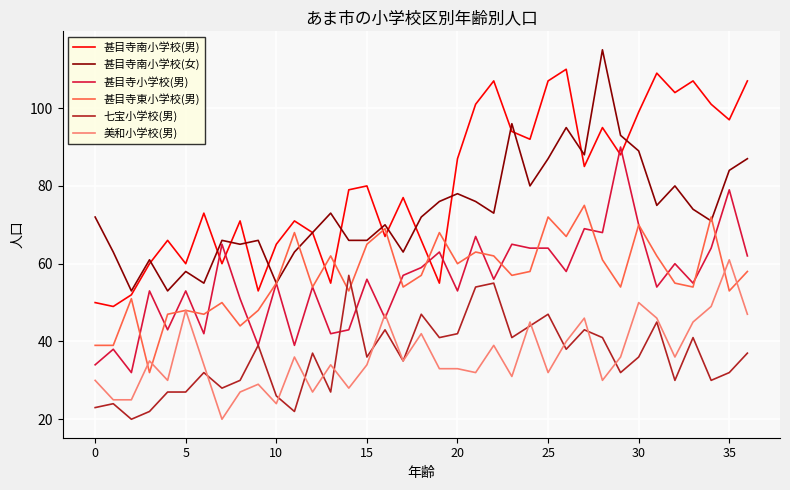

Reading left to right, transcribe all the data shown in this chart.

甚目寺南小学校(男): 50	49	52	60	66	60	73	60	71	53	65	71	68	55	79	80	67	77	66	55	87	101	107	94	92	107	110	85	95	88	99	109	104	107	101	97	107
甚目寺南小学校(女): 72	63	53	61	53	58	55	66	65	66	55	63	68	73	66	66	70	63	72	76	78	76	73	96	80	87	95	88	115	93	89	75	80	74	71	84	87
甚目寺小学校(男): 34	38	32	53	43	53	42	65	51	39	55	39	54	42	43	56	46	57	59	63	53	67	56	65	64	64	58	69	68	90	70	54	60	55	64	79	62
甚目寺東小学校(男): 39	39	51	32	47	48	47	50	44	48	55	68	54	62	53	65	69	54	57	68	60	63	62	57	58	72	67	75	61	54	70	62	55	54	72	53	58
七宝小学校(男): 23	24	20	22	27	27	32	28	30	39	26	22	37	27	57	36	43	35	47	41	42	54	55	41	44	47	38	43	41	32	36	45	30	41	30	32	37
美和小学校(男): 30	25	25	35	30	48	34	20	27	29	24	36	27	34	28	34	47	35	42	33	33	32	39	31	45	32	40	46	30	36	50	46	36	45	49	61	47